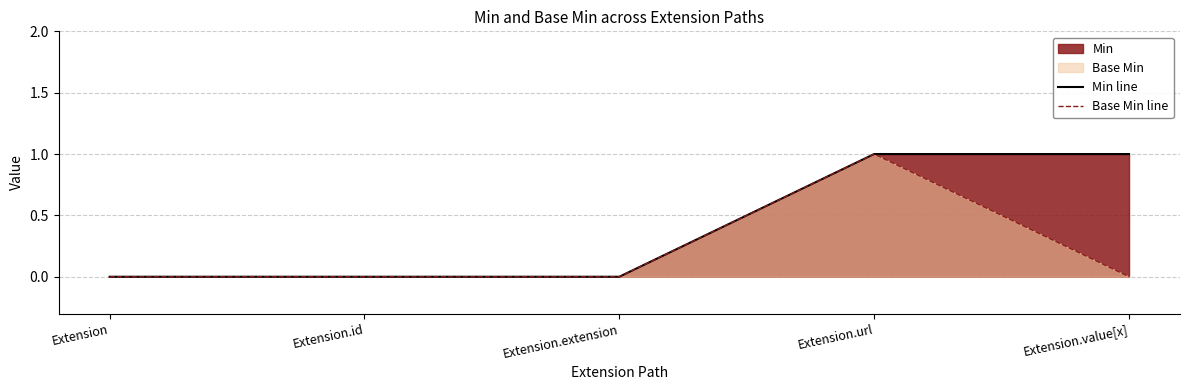

Count the Min line values in the range 0 to 1.

5